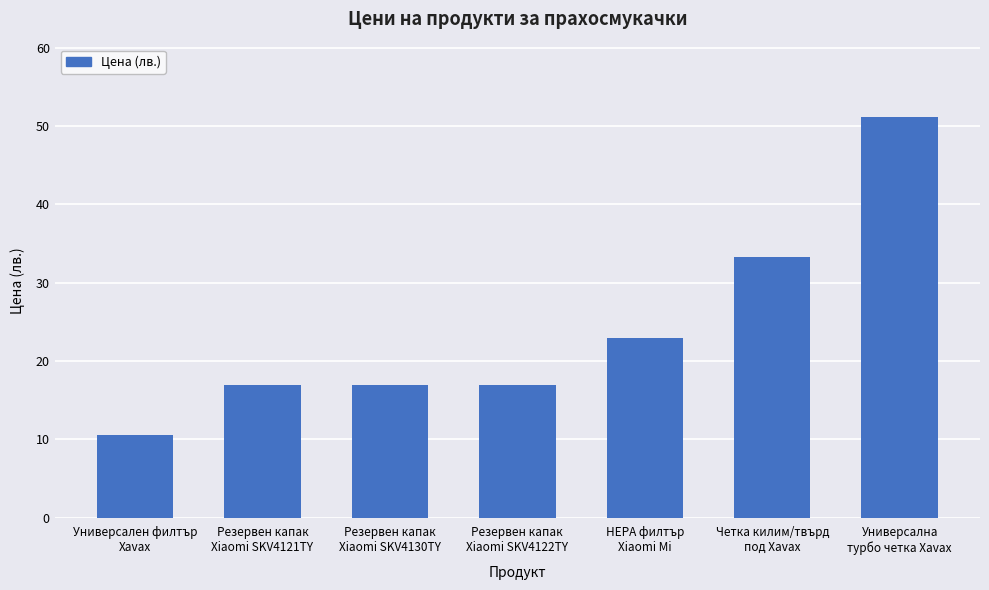

What is the value of the 6th bar from the left?

33.3